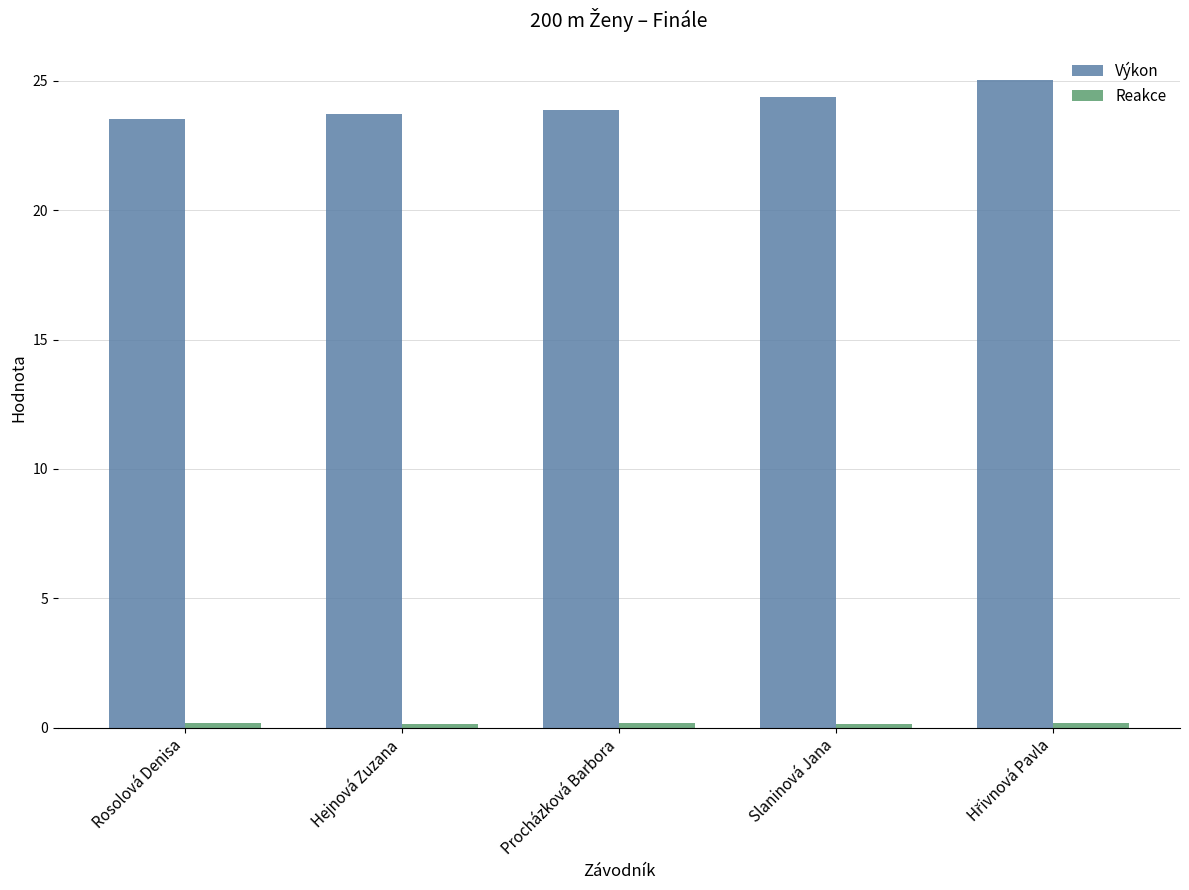

What is the sum of the Výkon values at Rosolová Denisa and Procházková Barbora?

47.4